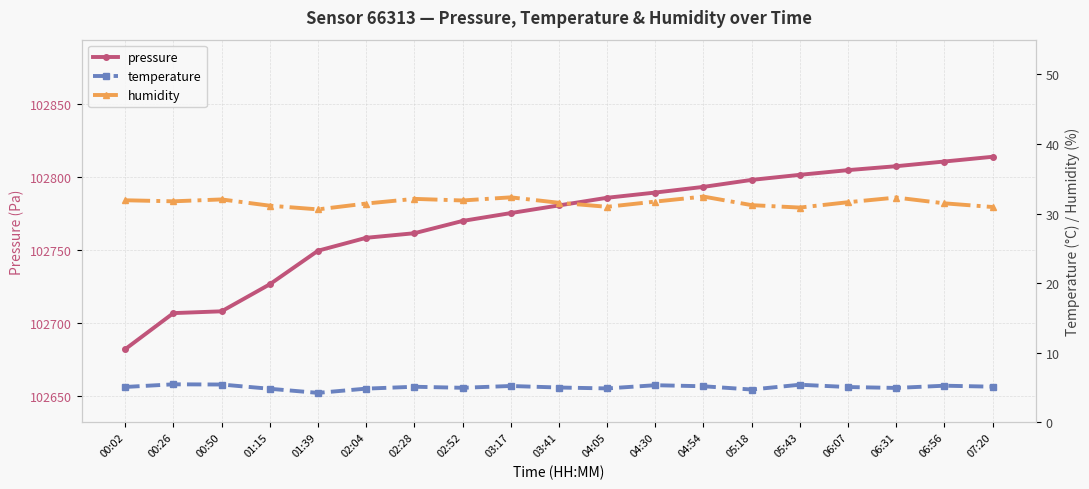

Which category has the highest value across all series?

07:20